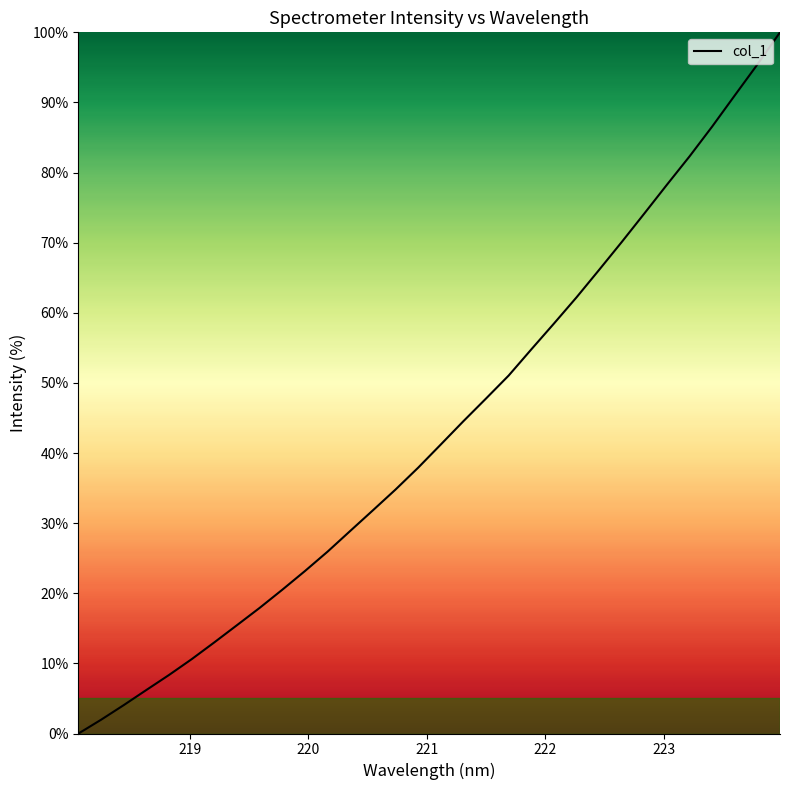

What is the maximum value shown in the chart?

100.0